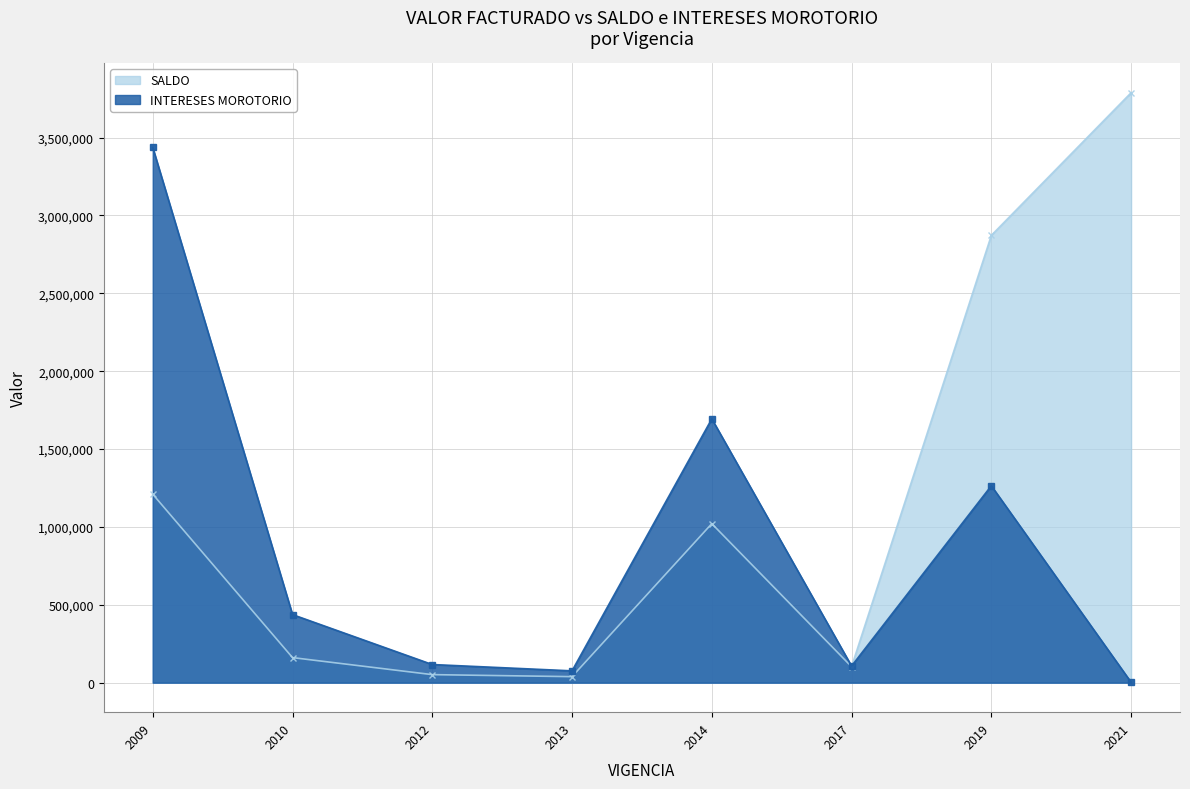

What is the difference between the maximum and minimum values in the INTERESES MOROTORIO series?

3434155.0